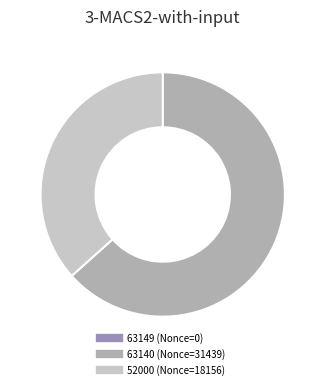

Which category has the biggest portion of the pie?

63140